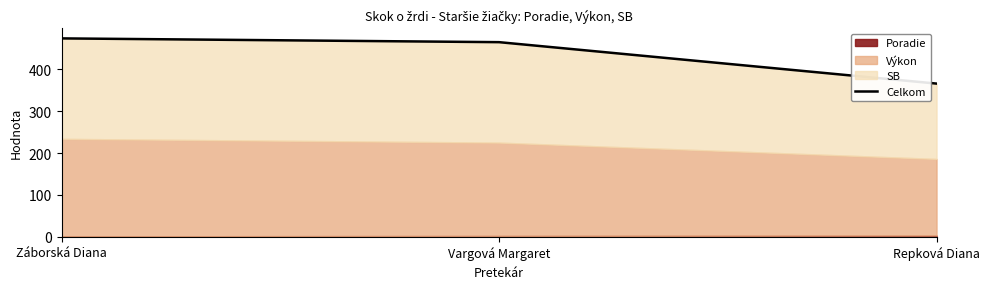

What is the ratio of the value at Záborská Diana to the value at Vargová Margaret?

1.0